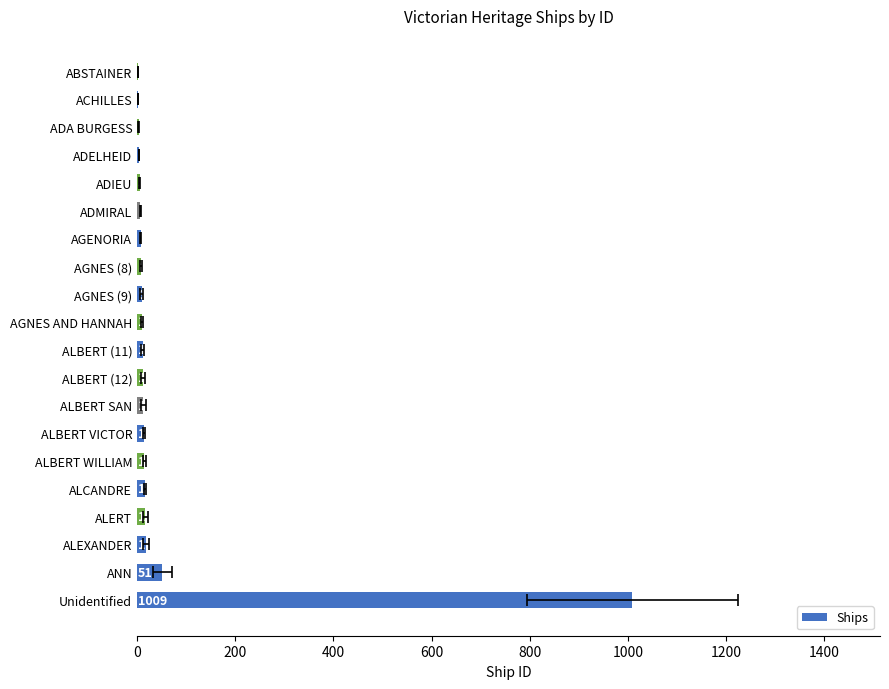

True or false: the data shows 21 at ALBERT VICTOR.

False